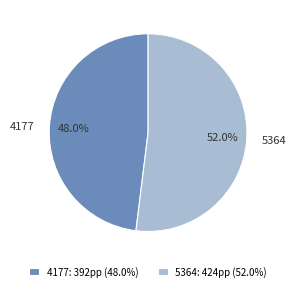

To the nearest percent, what percentage of the pie is 4177?

48%